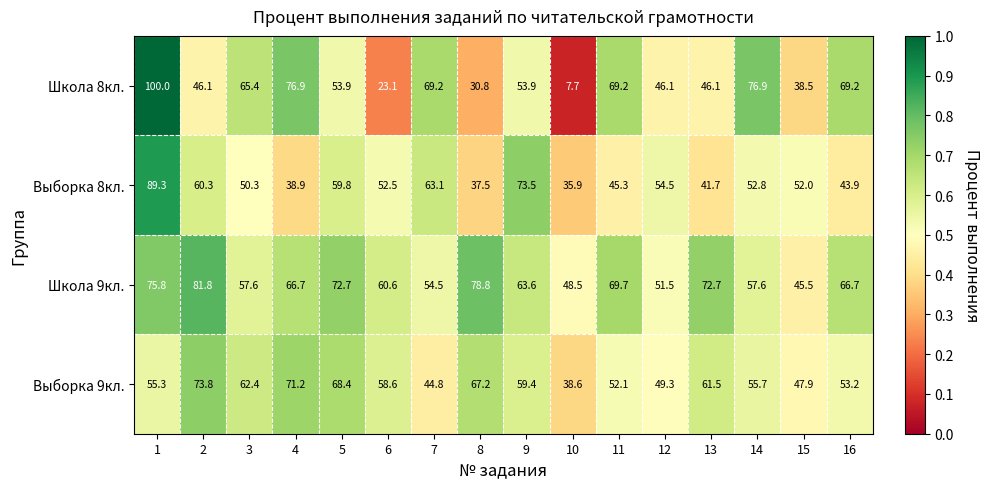

How many categories are shown in the chart?

16